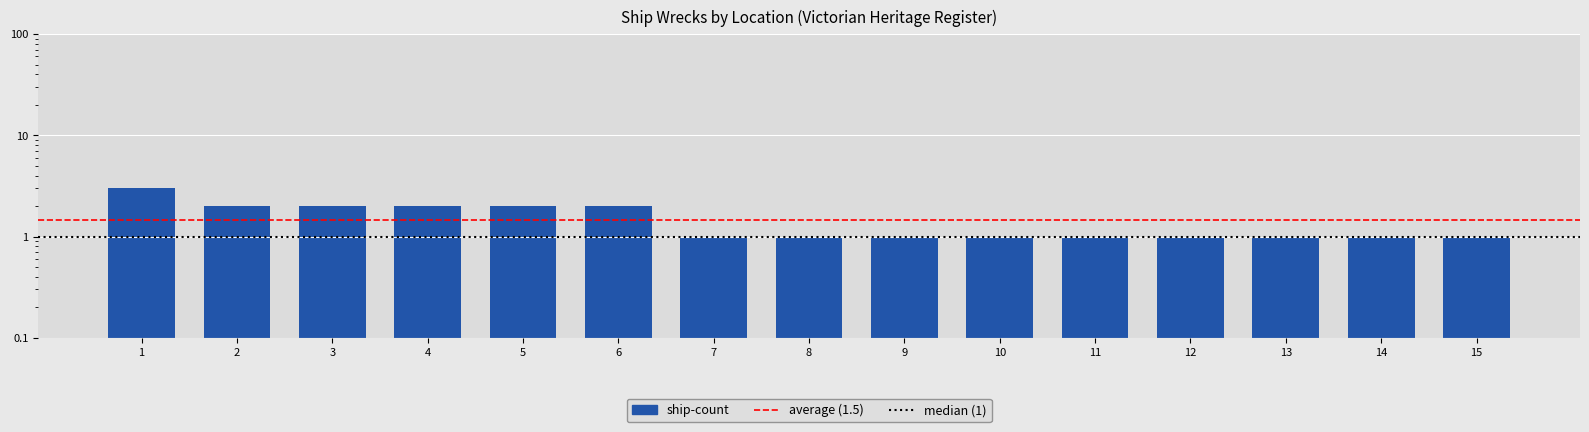

What is the smallest value displayed?

1